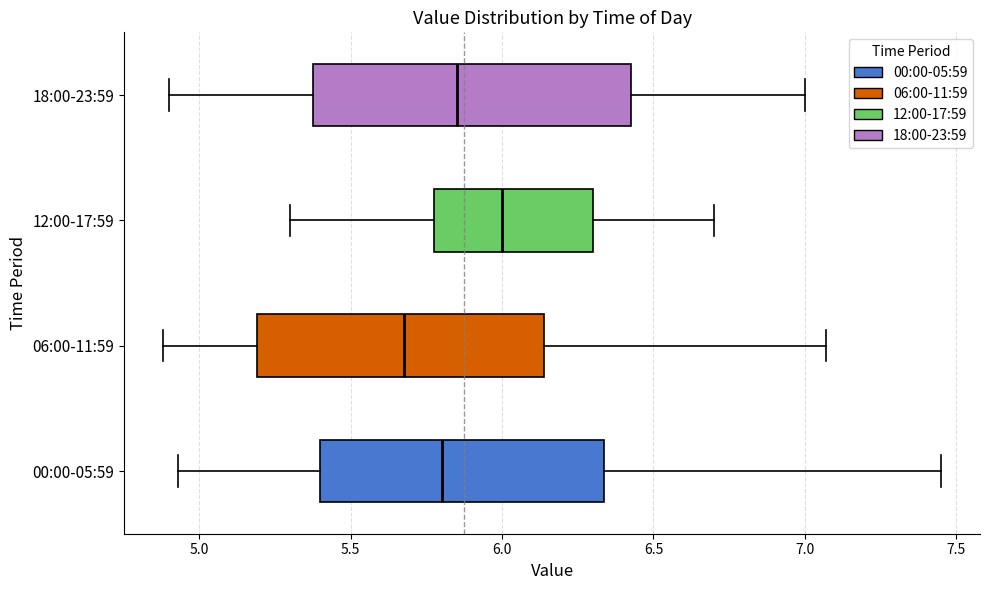

Reading bottom to top, transcribe this box plot: for each box, give where its median line is, the range the box spans, and where its two whiskers end, as read against the x-axis. The values are not printed on the chart, so give them approximately, as read against the axis.

00:00-05:59: median 5.80, box 5.40 to 6.35, whiskers 4.95 to 7.45
06:00-11:59: median 5.70, box 5.20 to 6.15, whiskers 4.90 to 7.05
12:00-17:59: median 6.00, box 5.80 to 6.30, whiskers 5.30 to 6.70
18:00-23:59: median 5.85, box 5.40 to 6.45, whiskers 4.90 to 7.00